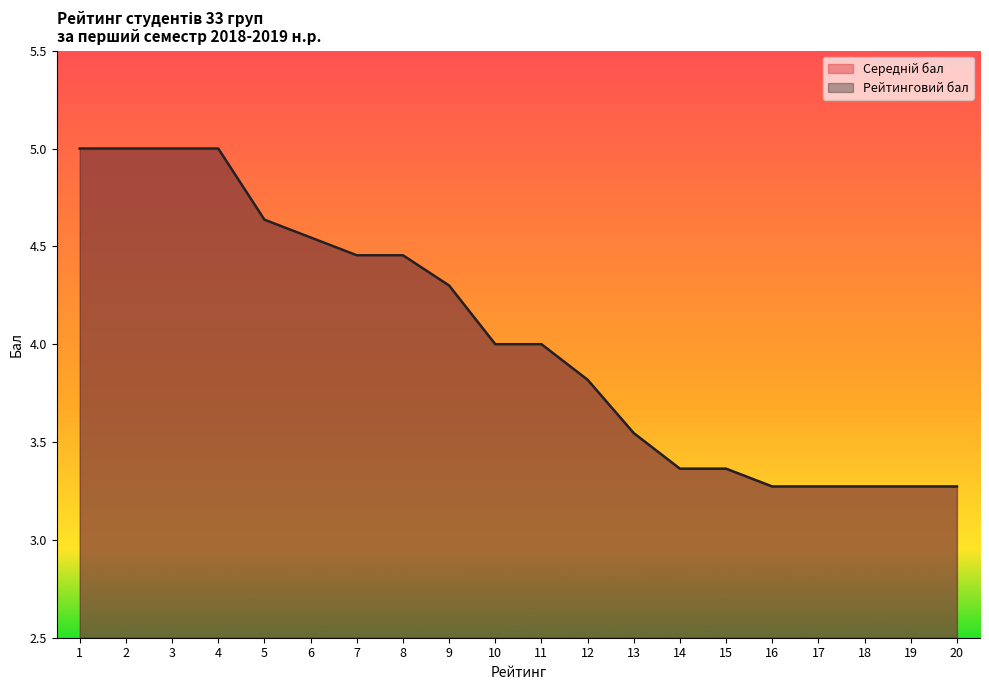

What is the sum of the Середній бал values at 18 and 6?

7.8